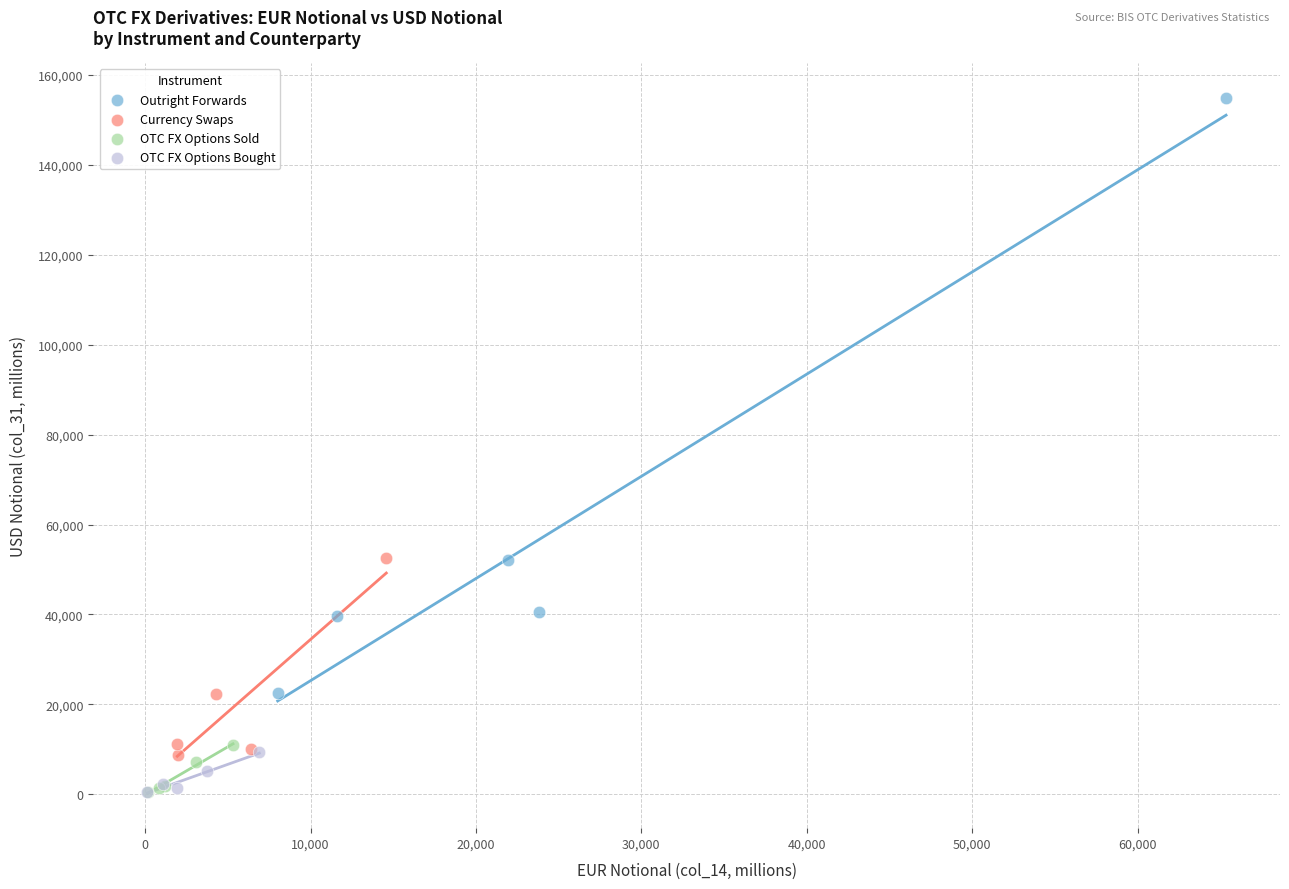

Which series contains the highest Y value?

Outright Forwards